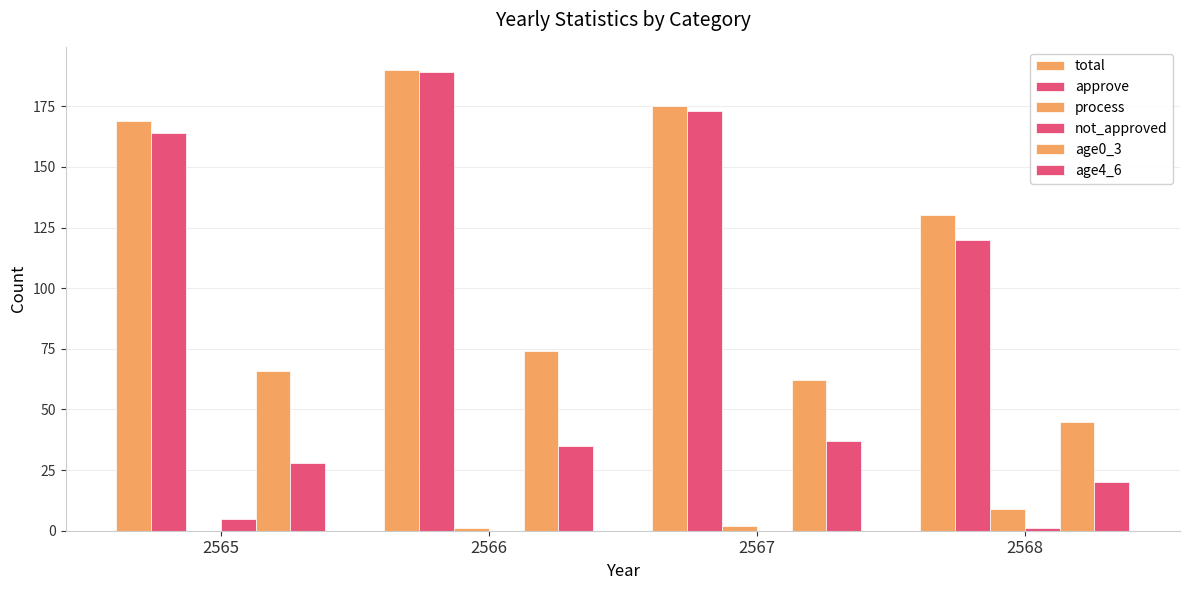

Rank the series at 2566 from highest to lowest value.

total, approve, age0_3, age4_6, process, not_approved